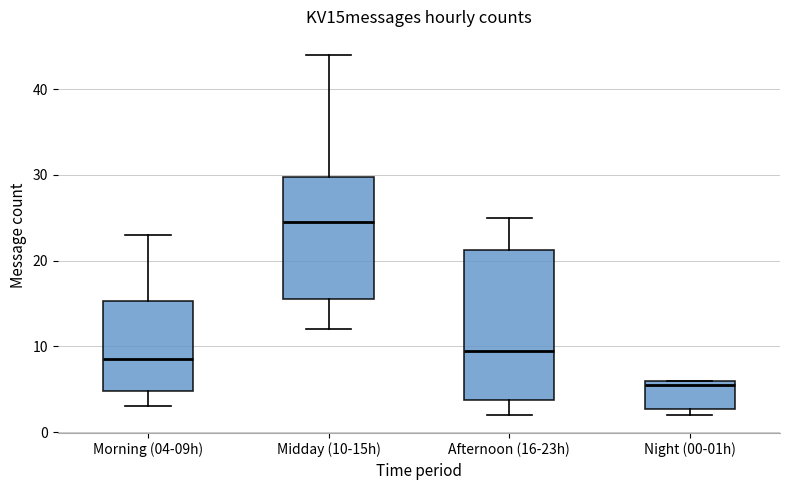

Reading left to right, transcribe this box plot: for each box, give where its median line is, the range the box spans, and where its two whiskers end, as read against the y-axis. The values are not printed on the chart, so give them approximately, as read against the axis.

Morning (04-09h): median 9, box 5 to 15, whiskers 3 to 23
Midday (10-15h): median 25, box 16 to 30, whiskers 12 to 44
Afternoon (16-23h): median 10, box 4 to 21, whiskers 2 to 25
Night (00-01h): median 6 (just below the box's upper edge), box 3 to 6, whiskers 2 to 6